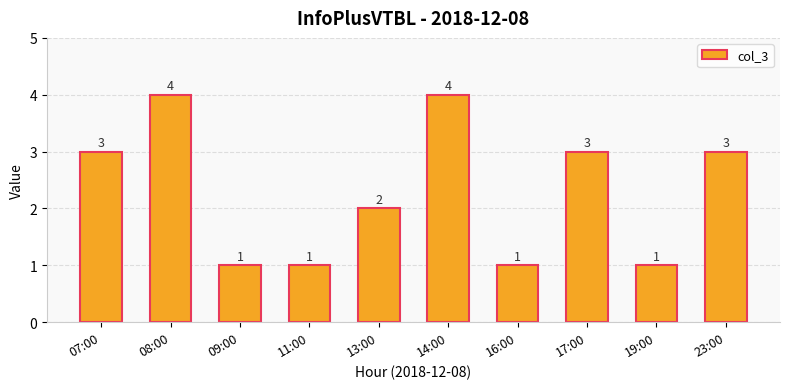

What is the smallest value displayed?

1